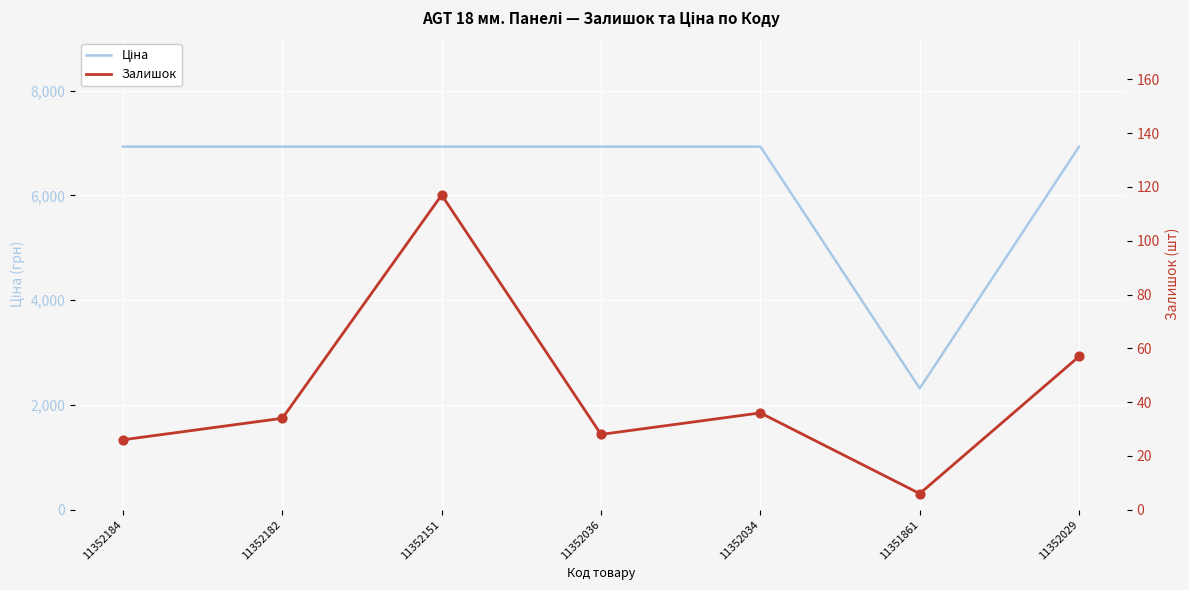

Which series has the largest Y range (max minus min)?

Ціна